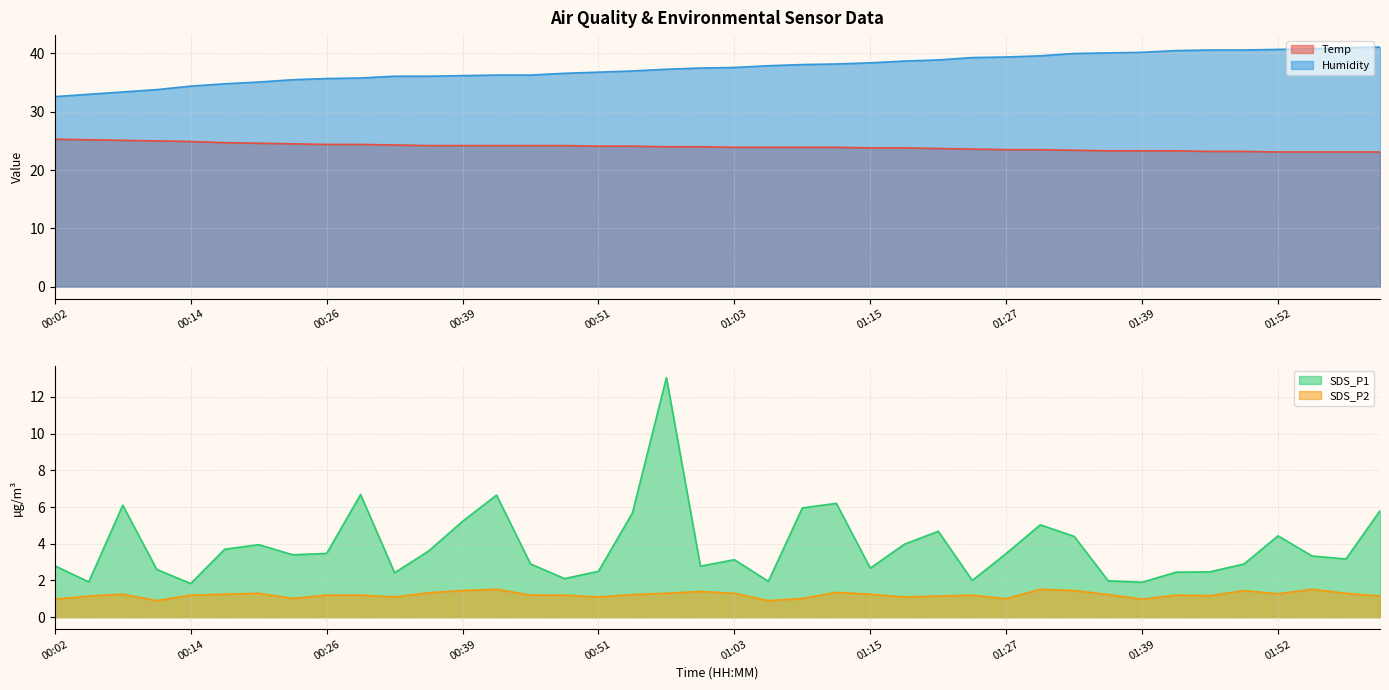

Is it true that SDS_P1 equals 0.6 at 01:06?

False